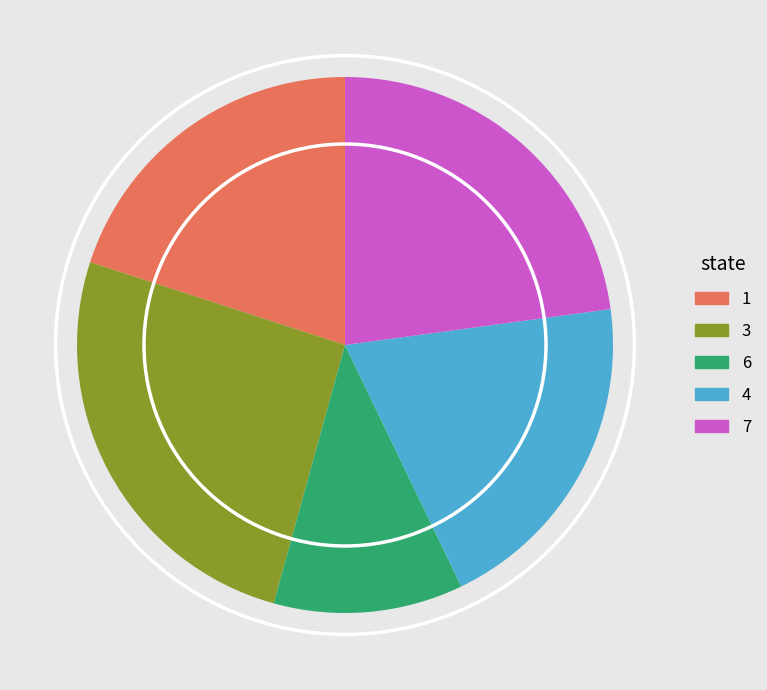

How many segments does this pie chart have?

5